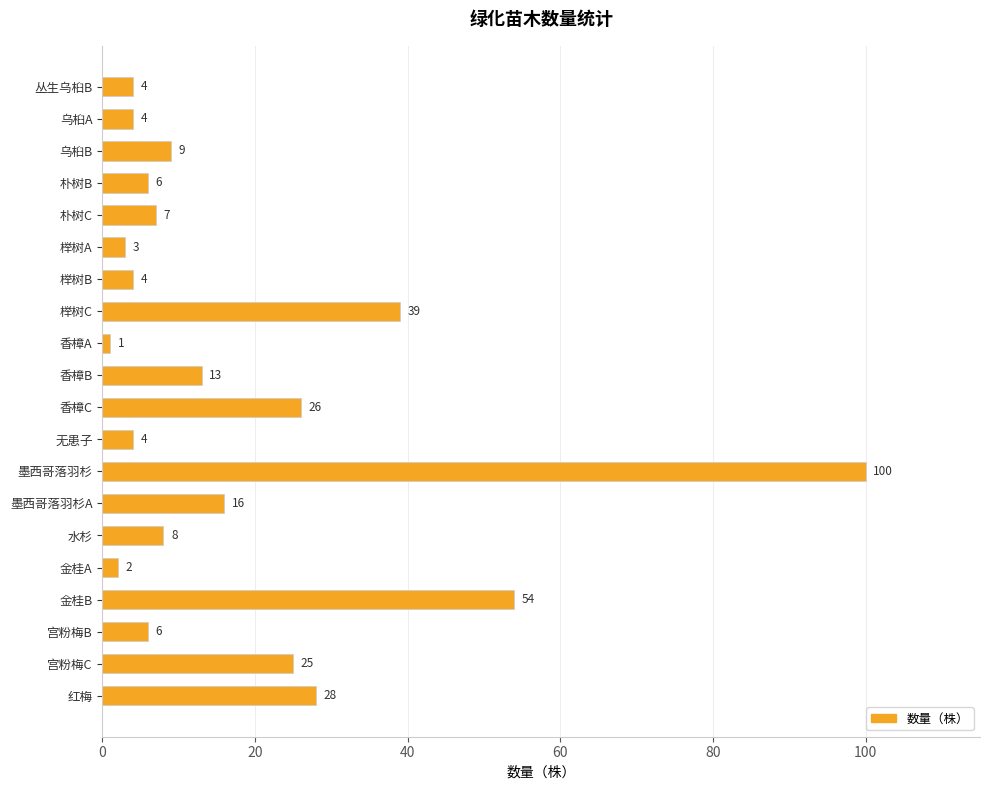

Is it true that the value at 墨西哥落羽杉A is 16?

True